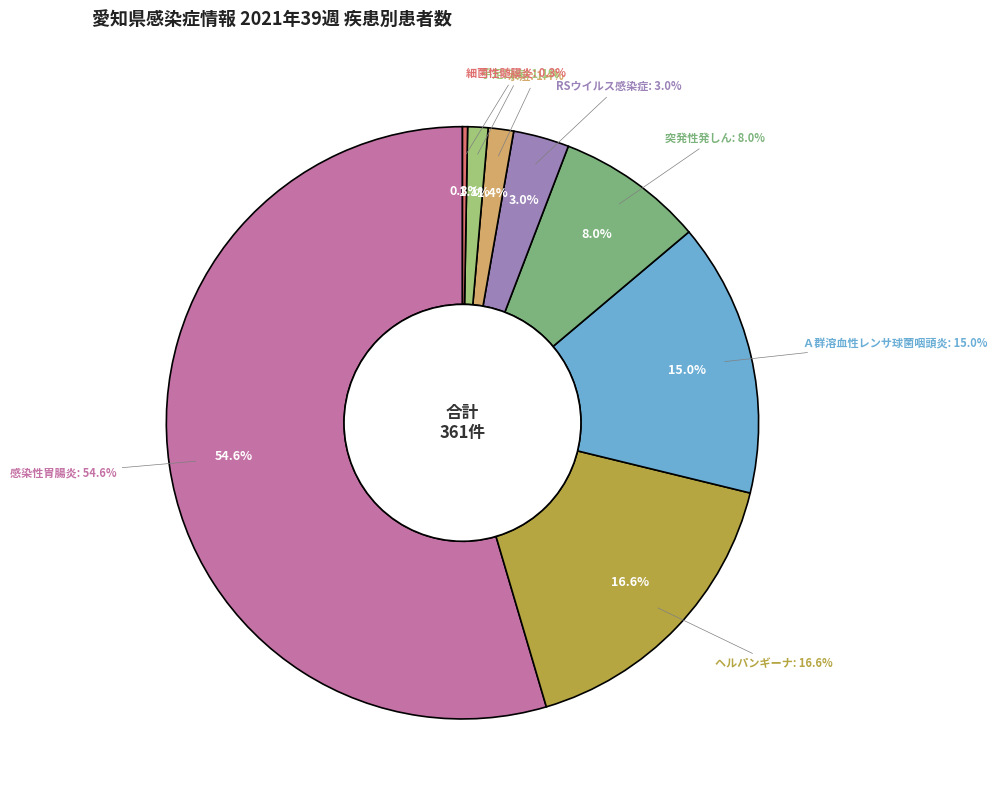

How many slices are in this pie chart?

8